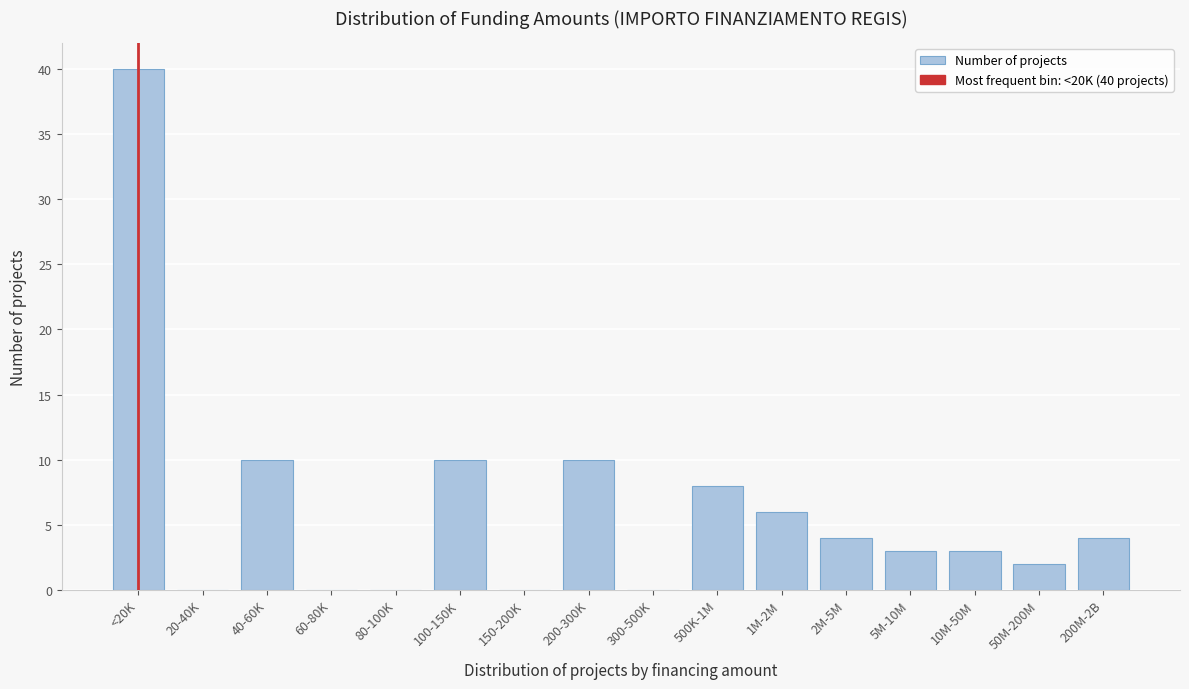

Reading right to left, transcribe all the data shown in this chart.

200M-2B=4	50M-200M=2	10M-50M=3	5M-10M=3	2M-5M=4	1M-2M=6	500K-1M=8	300-500K=0	200-300K=10	150-200K=0	100-150K=10	80-100K=0	60-80K=0	40-60K=10	20-40K=0	<20K=40